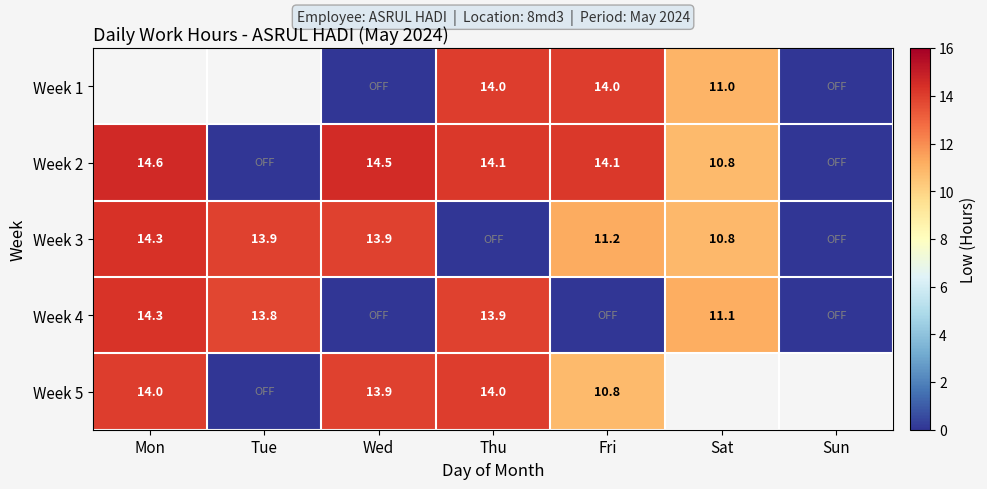

What is the sum of the Week 2 values at Sat and Mon?

25.4